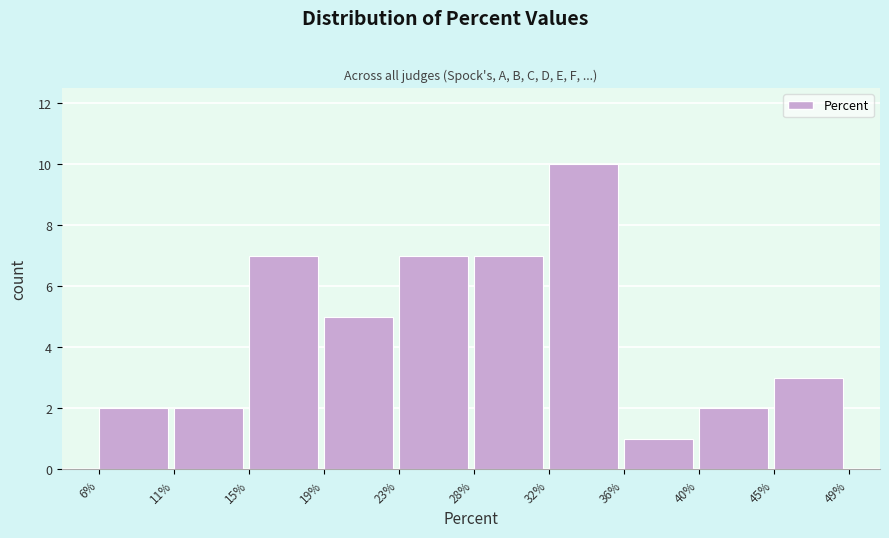

Reading left to right, list every bar in this chart as the range it spans on the x-axis followed by its height. The values are not printed on the chart, so give them approximately, as read against the axis.

6% to 11%: 2
11% to 15%: 2
15% to 19%: 7
19% to 23%: 5
23% to 28%: 7
28% to 32%: 7
32% to 36%: 10
36% to 40%: 1
40% to 45%: 2
45% to 49%: 3